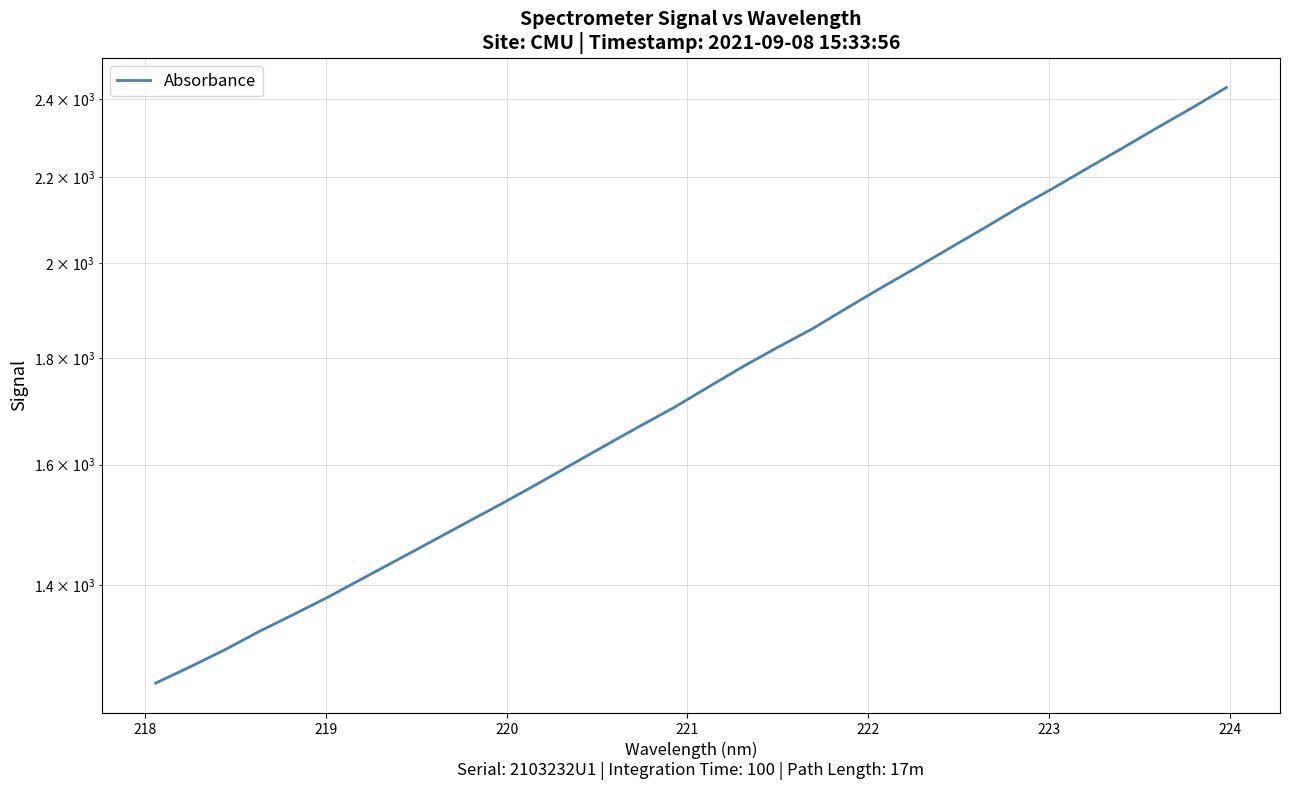

What is the average value?

1766.4